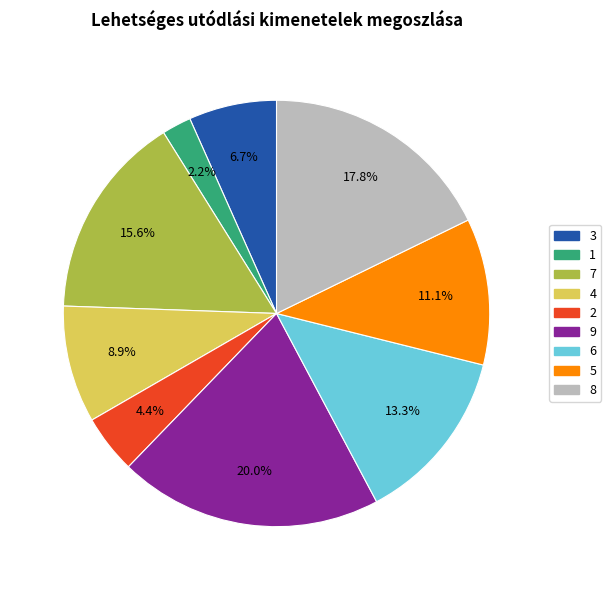

To the nearest percent, what is the average slice percentage?

11%